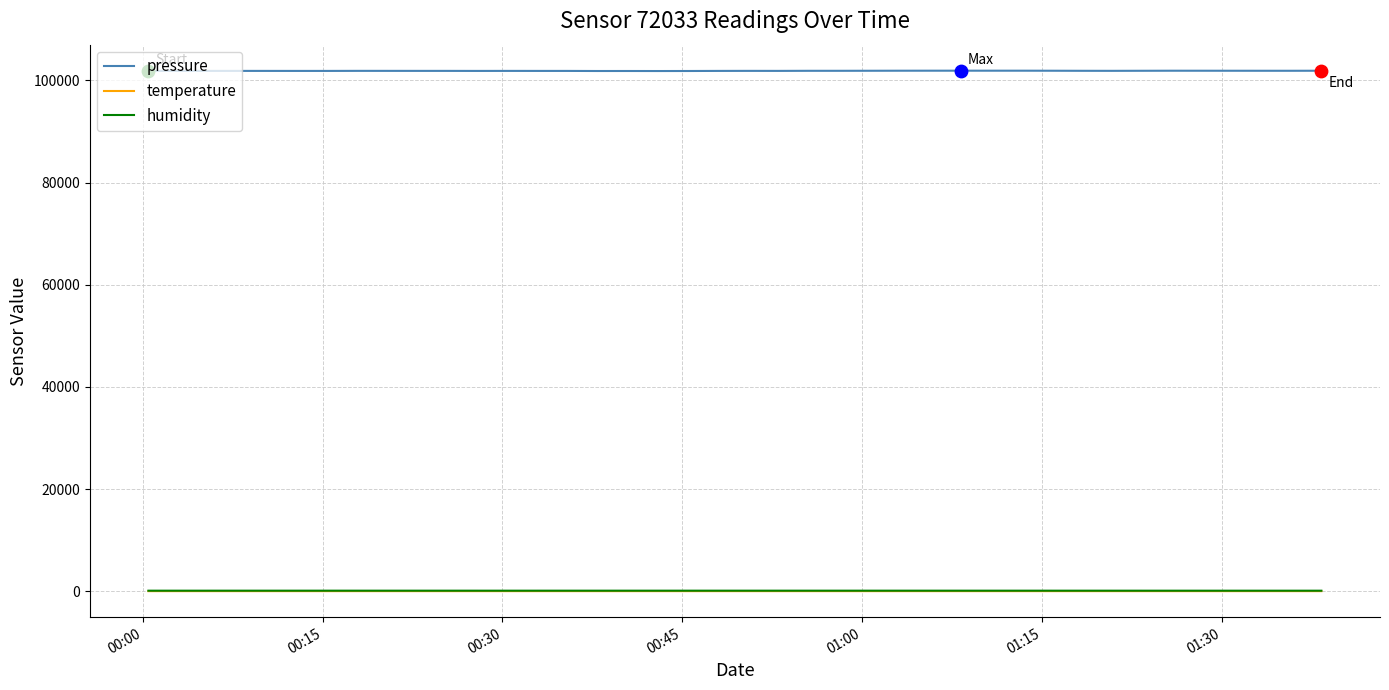

True or false: temperature and pressure intersect in this chart.

False